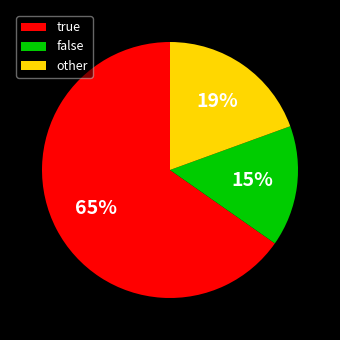

Which category has the smallest portion of the pie?

false